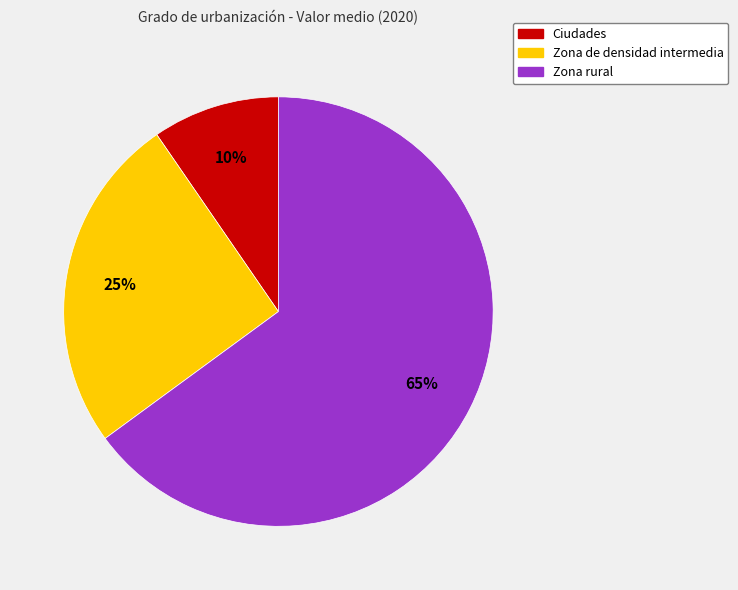

What percentage is the Zona rural slice, to the nearest percent?

65%